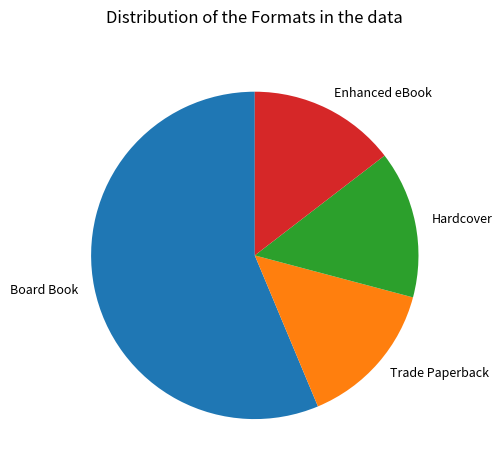

What is the largest slice in the pie chart?

Board Book